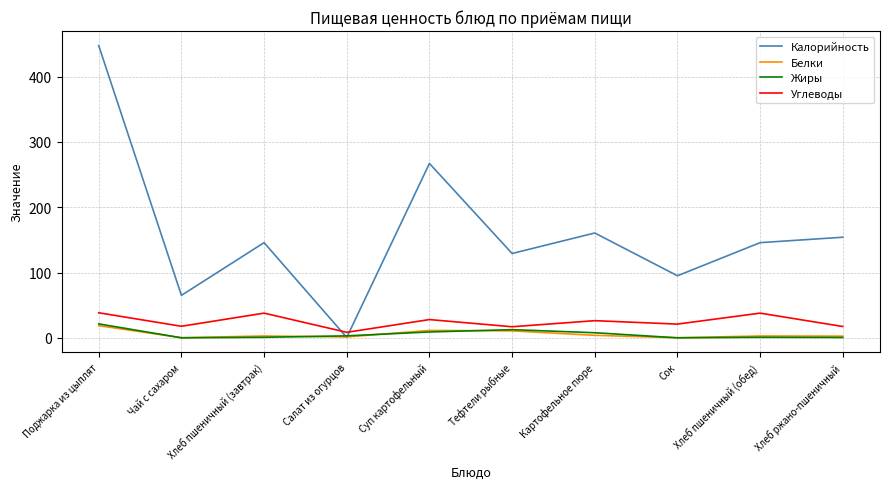

What is the difference between the highest and lowest values at Хлеб пшеничный (завтрак)?

144.9